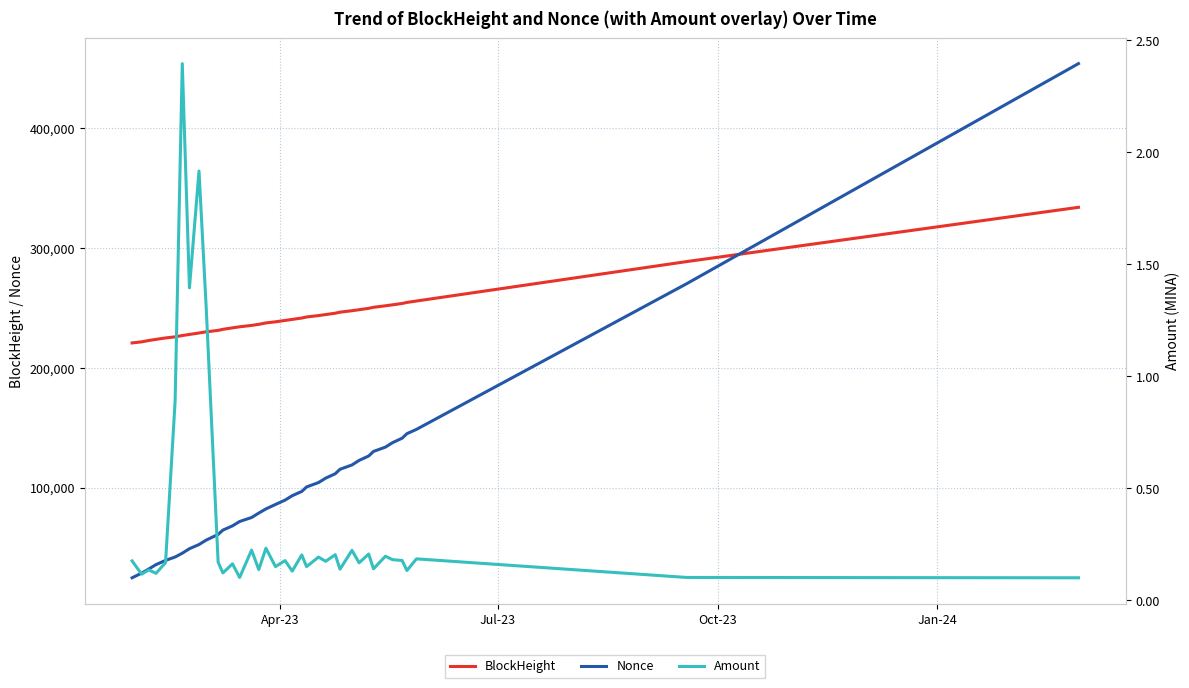

True or false: Amount and Nonce intersect in this chart.

False